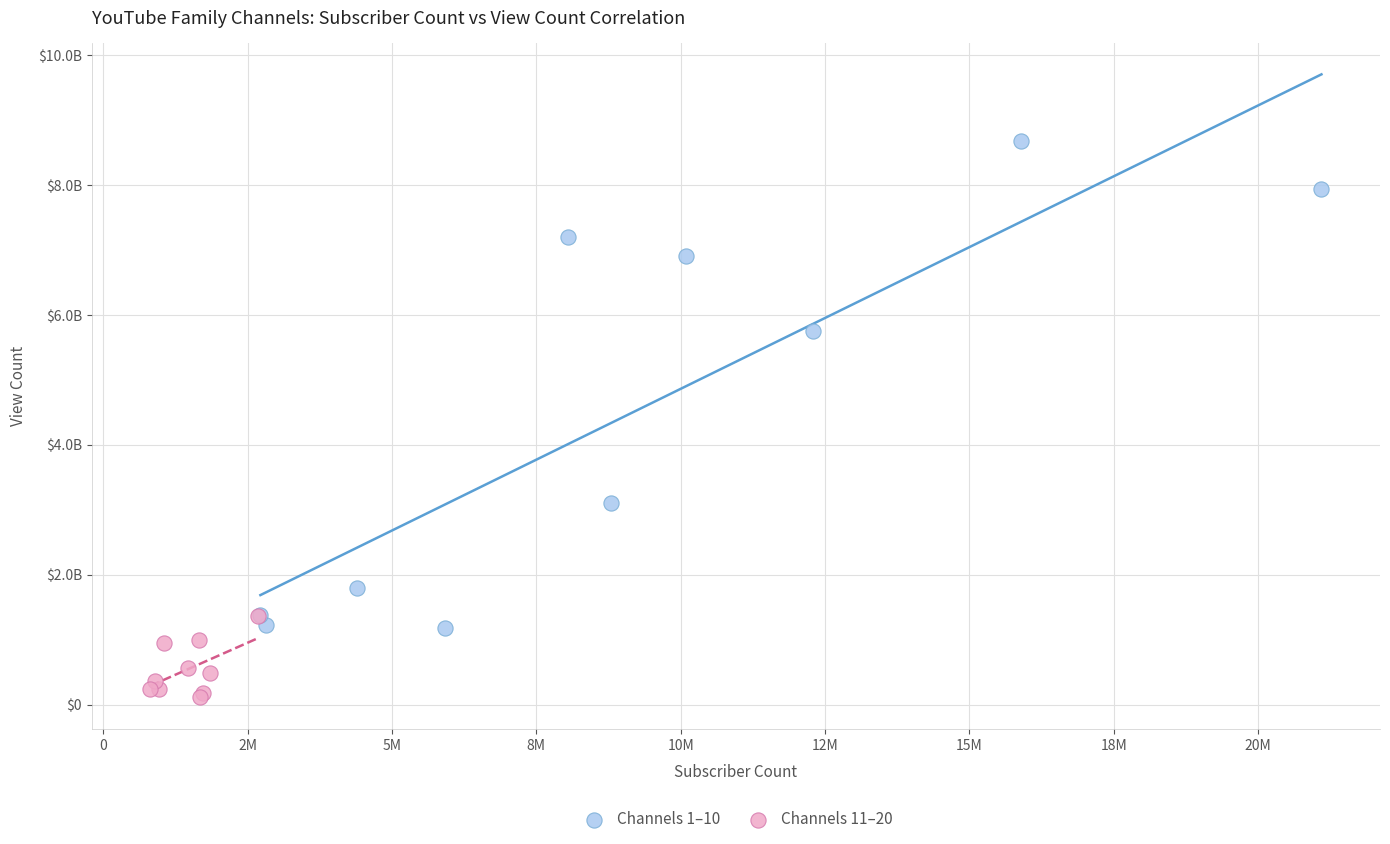

What are all the series names shown in the legend?

Channels 1–10, Channels 11–20